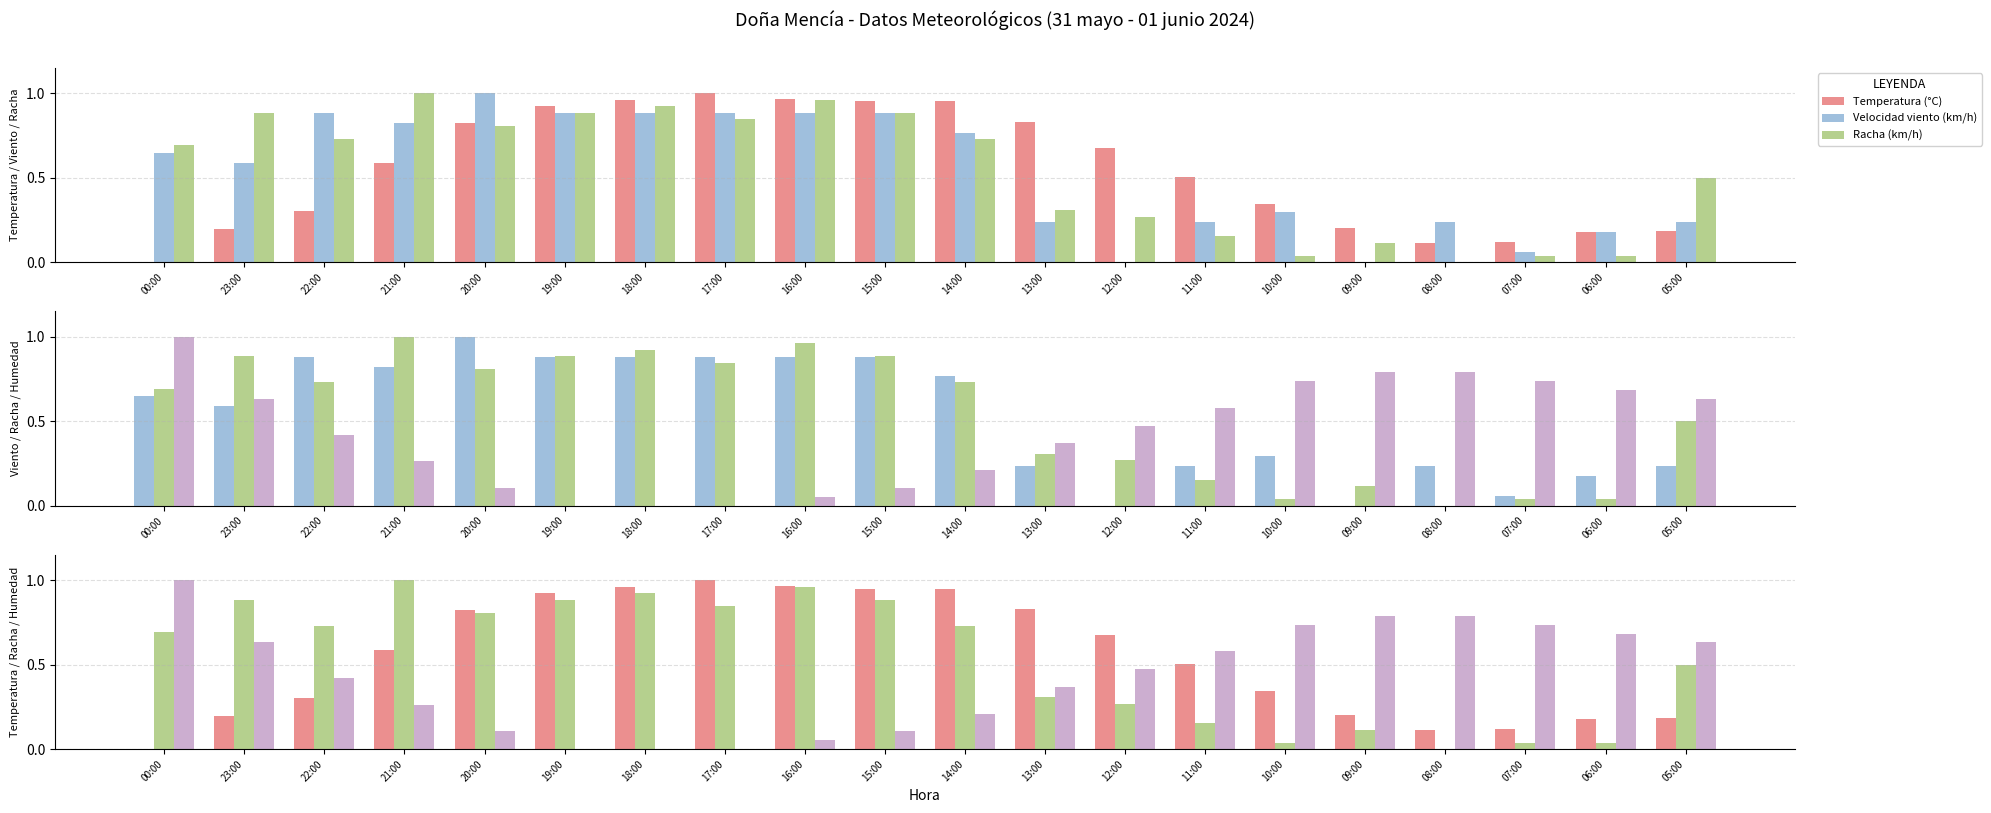

What is the difference between the highest and lowest values at 05:00?

0.4